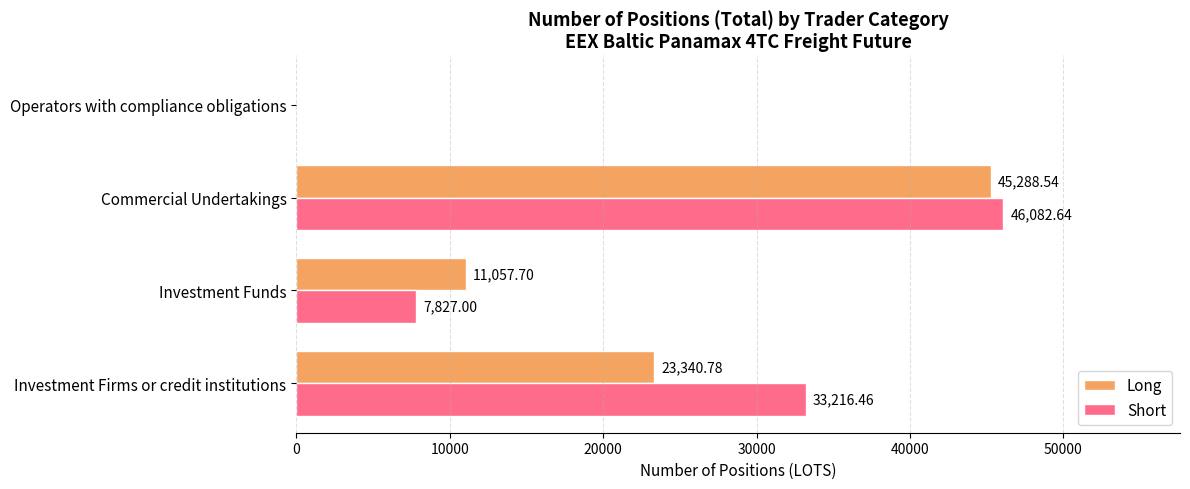

At which label is Long closest to 22644?

Investment Firms or credit institutions